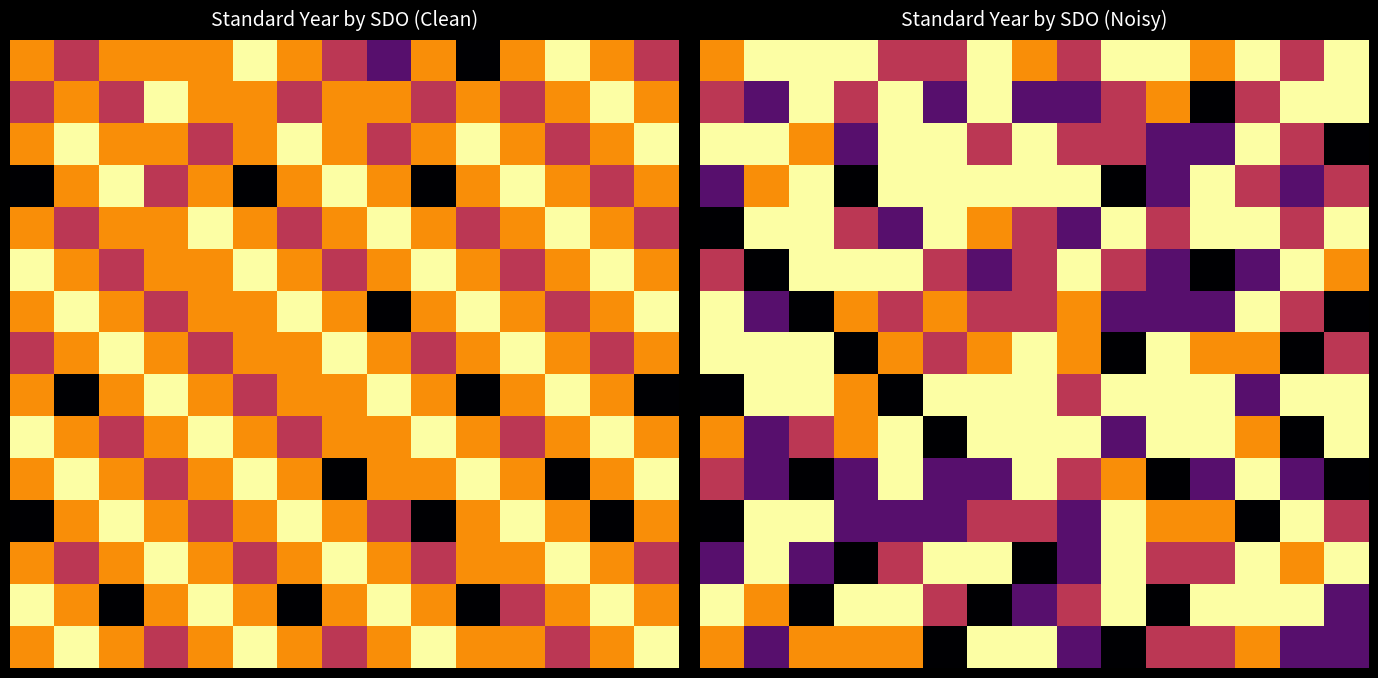

What is the difference between the second highest and second lowest values in the 14 series?

4